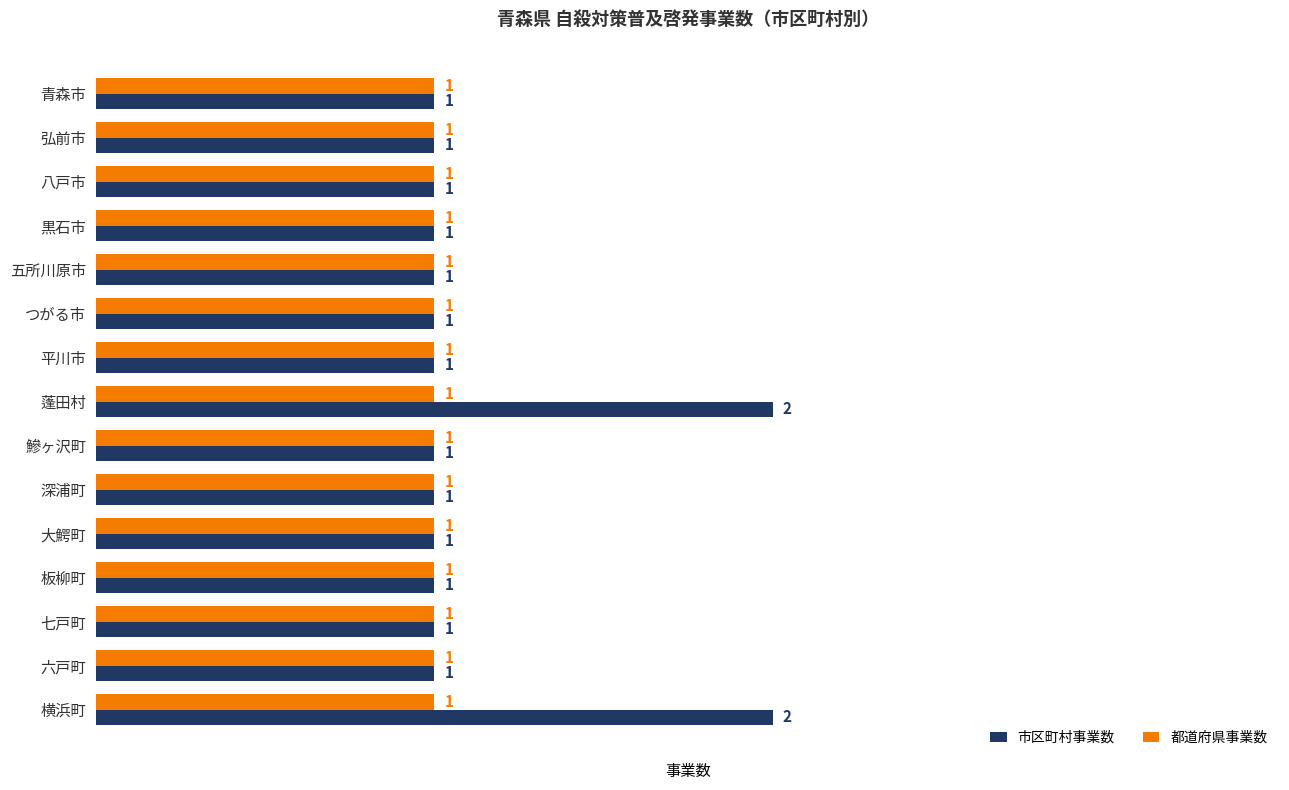

Rank the series by their average value, from highest to lowest.

市区町村事業数, 都道府県事業数